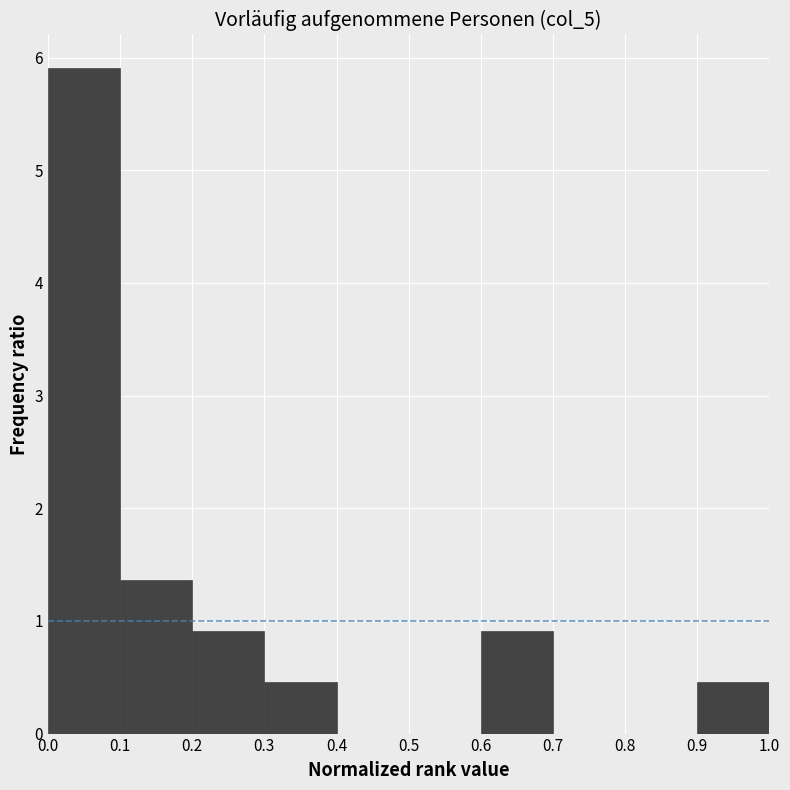

Over which range of the x-axis is the bar tallest?

0.0 to 0.1